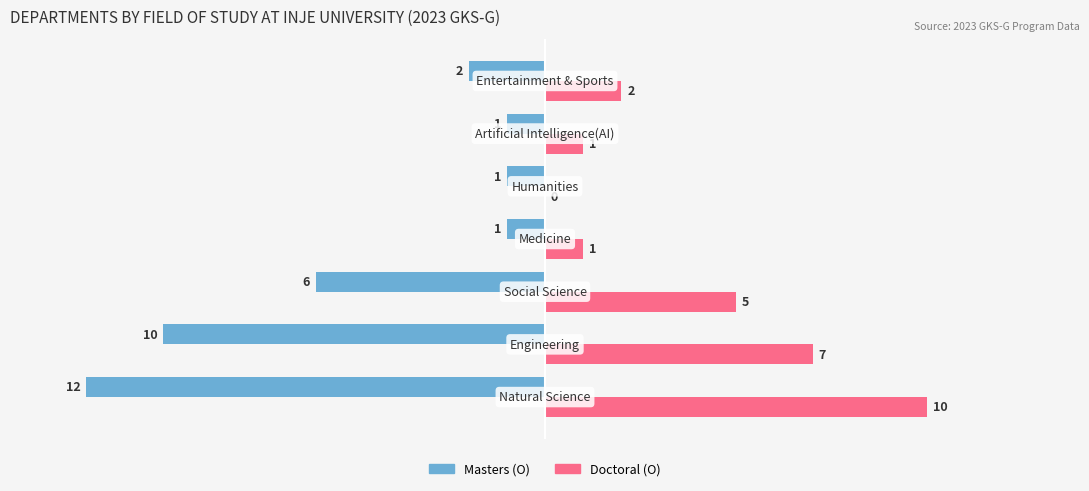

What is the sum of all Masters (O) values?

-33